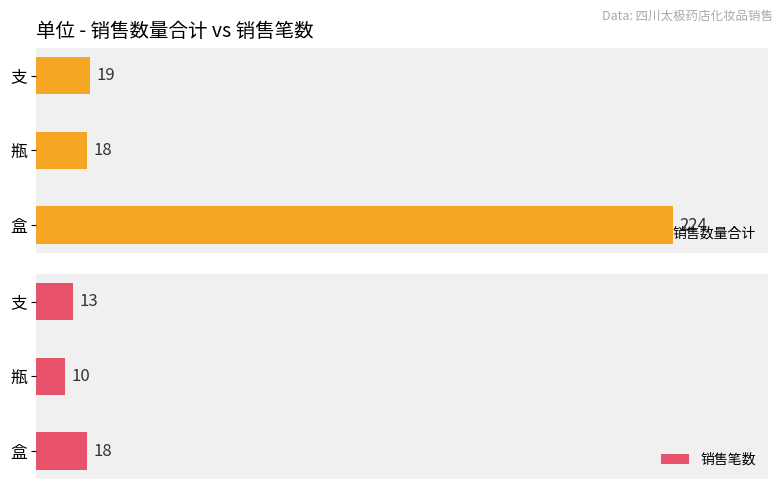

List the series in order of their peak value, highest first.

销售数量合计, 销售笔数